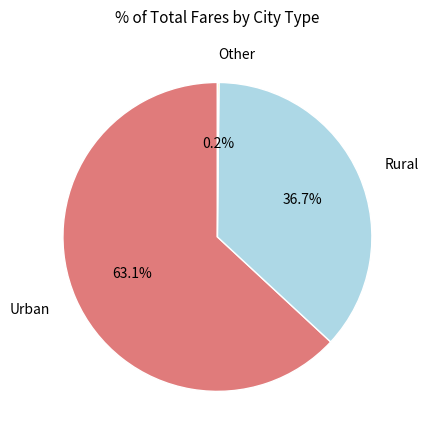

Is there a majority slice in this chart?

Yes